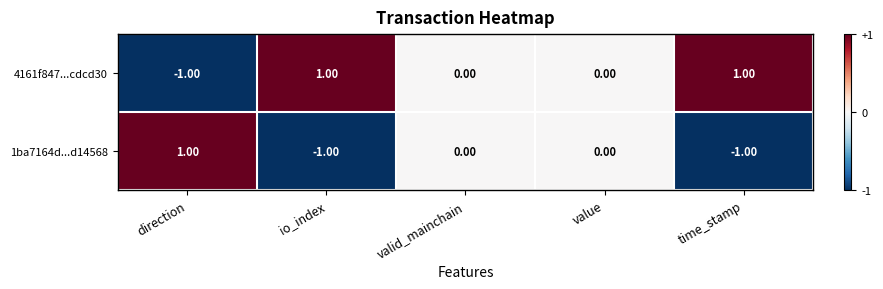

At which label does 1ba7164d...d14568 reach its peak?

direction